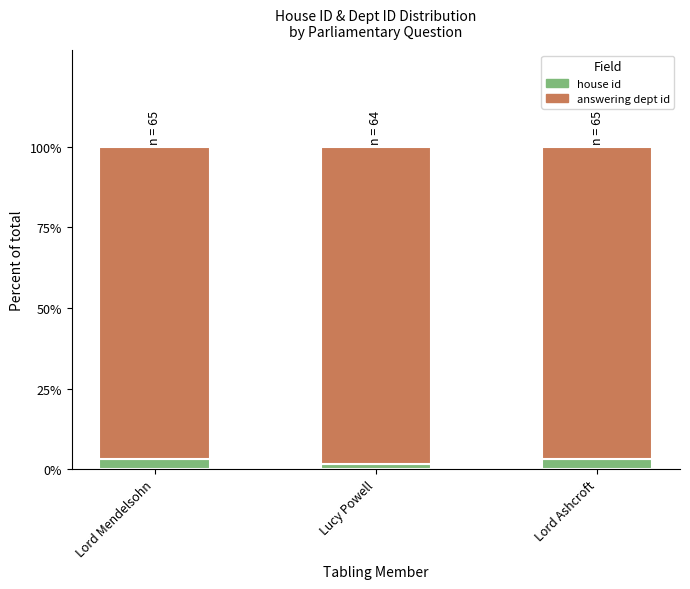

Read the house id value at Lord Ashcroft.

3.1